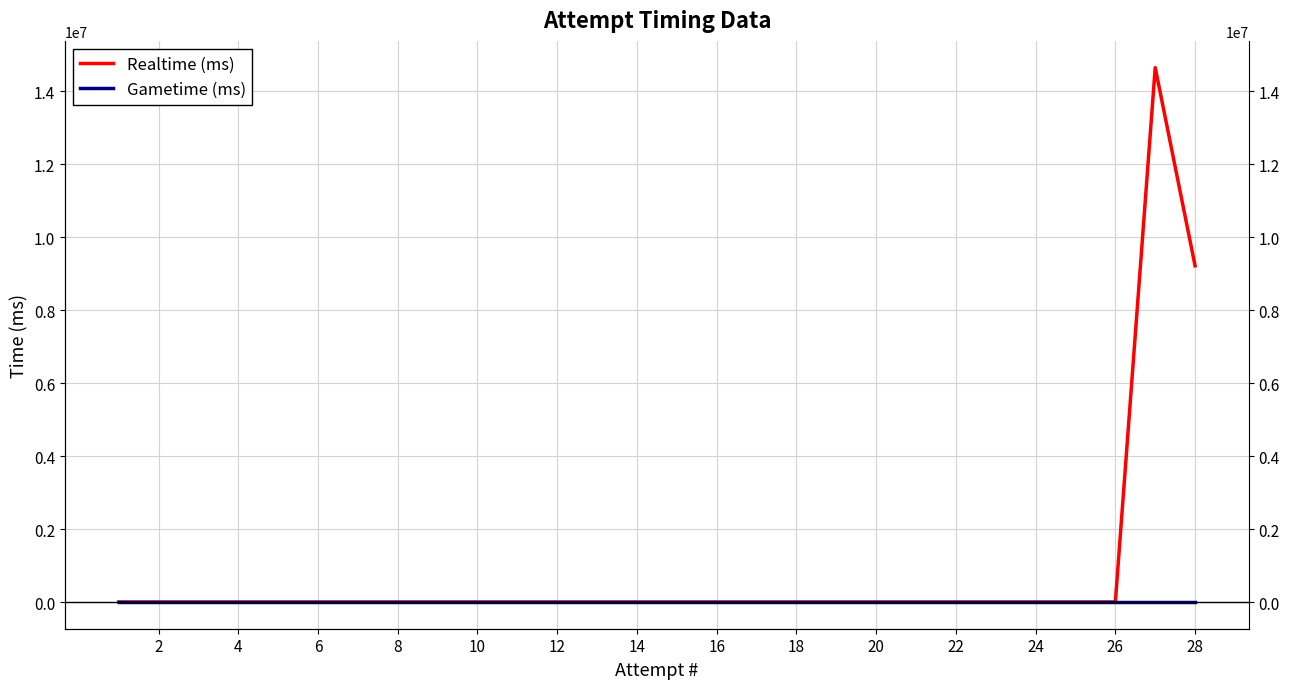

Rank the series by their average value, from highest to lowest.

Realtime (ms), Gametime (ms)